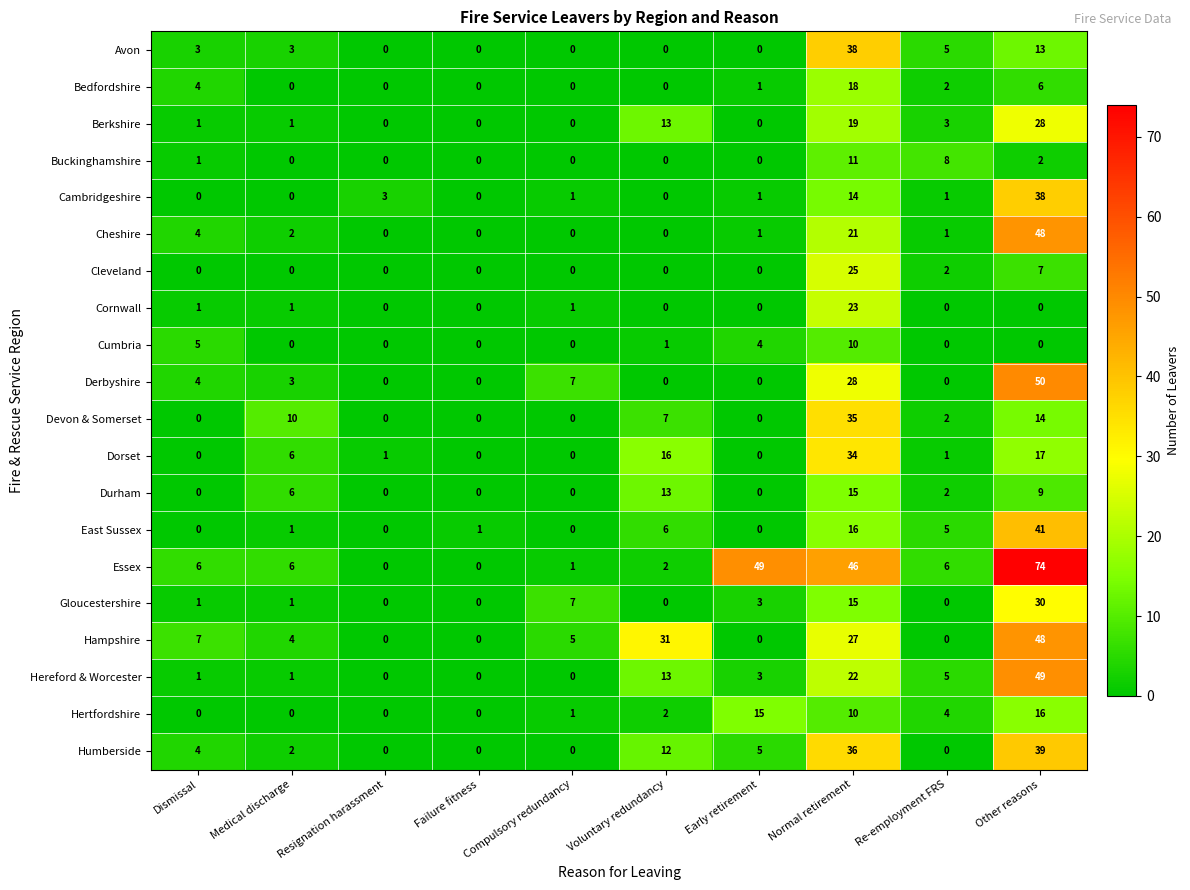

Where does the Cheshire series first go above 1?

Dismissal